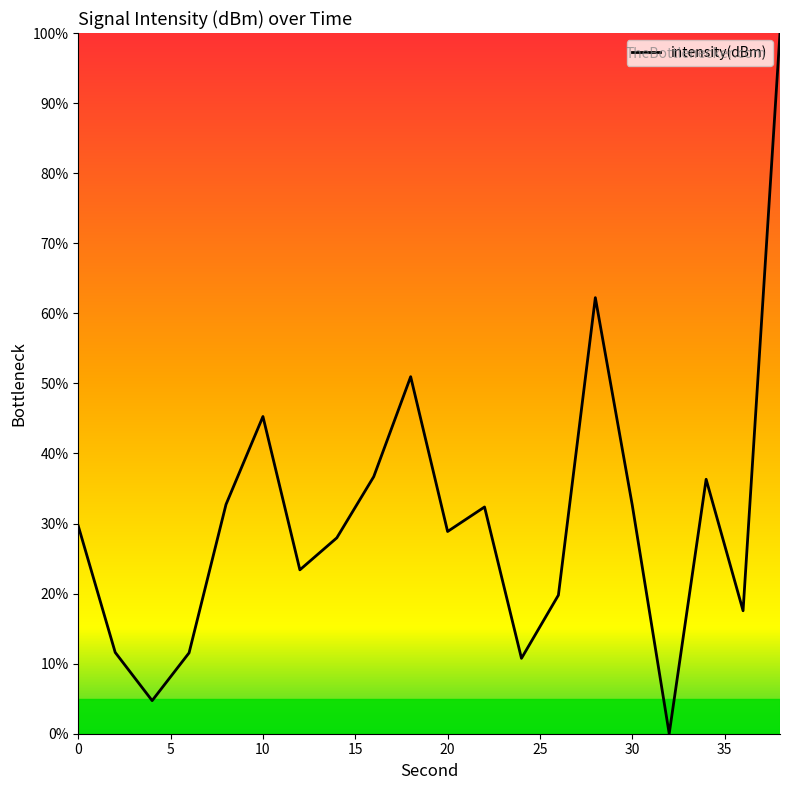

What is the greatest value displayed?

100.0